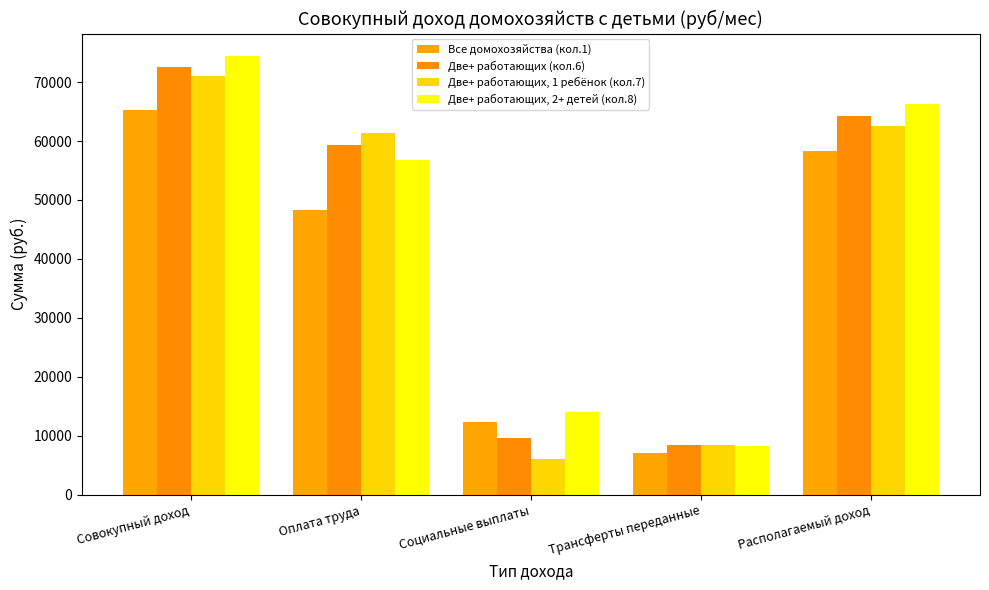

Does the chart contain stacked bars?

No